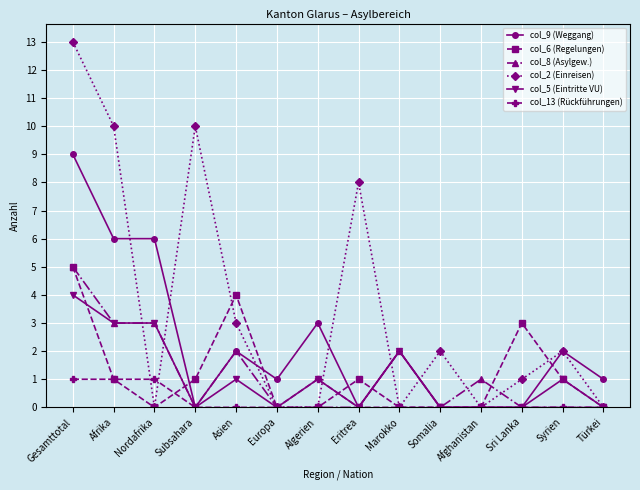

The col_5 (Eintritte VU) series shows 1 at Syrien. True or false?

True